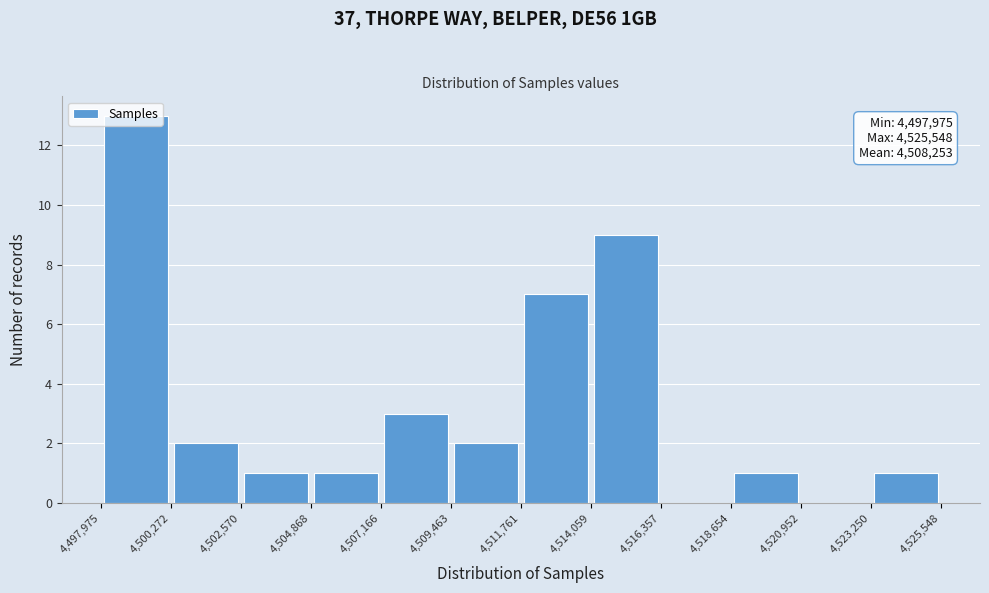

Over which range of the x-axis is the bar tallest?

4,497,975 to 4,500,272